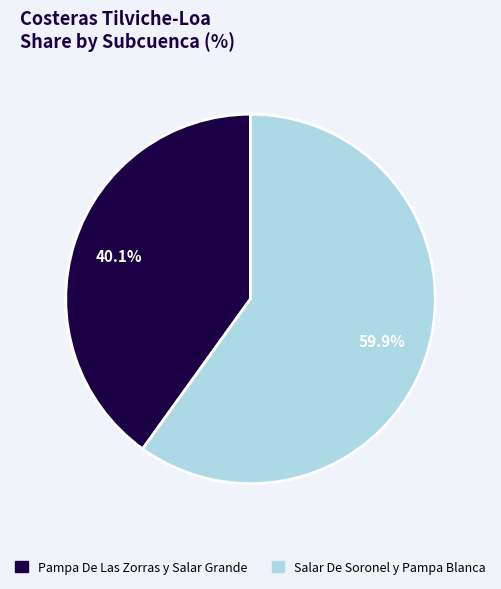

Between Salar De Soronel y Pampa Blanca and Pampa De Las Zorras y Salar Grande, which is larger?

Salar De Soronel y Pampa Blanca